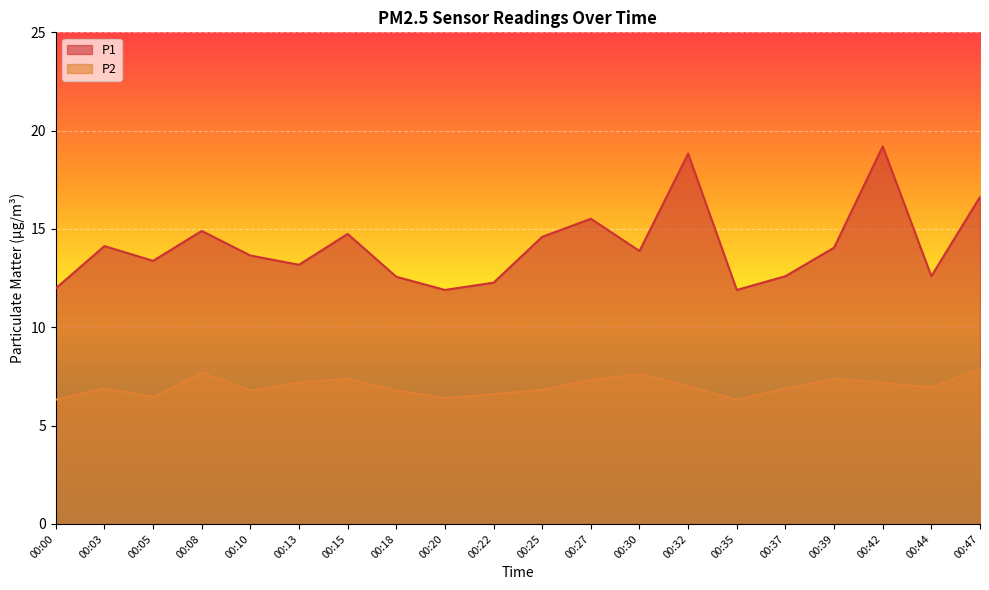

True or false: P2 and P1 cross at least once.

False